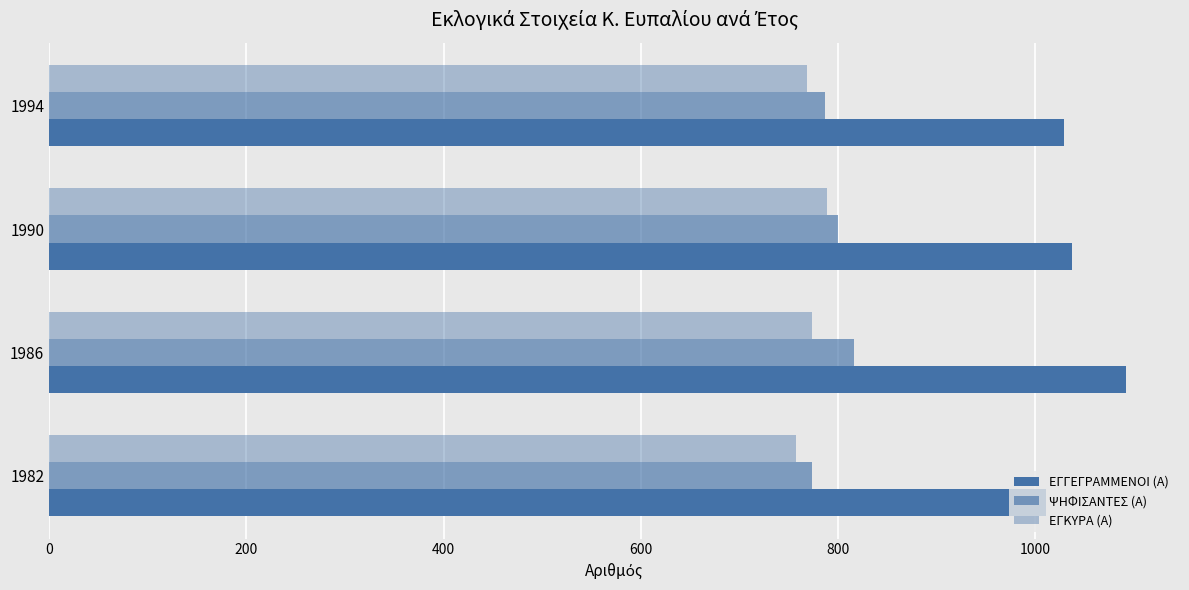

How many distinct data groups are displayed?

3